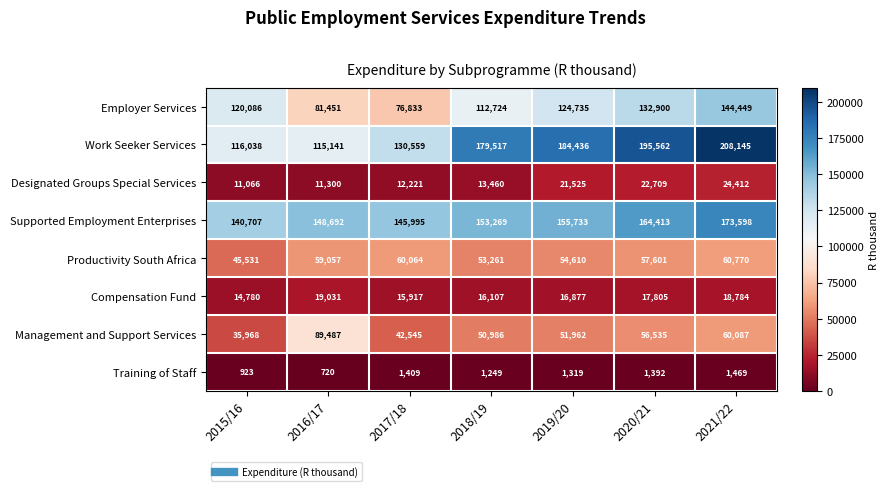

Is it true that Compensation Fund equals 8302 at 2016/17?

False